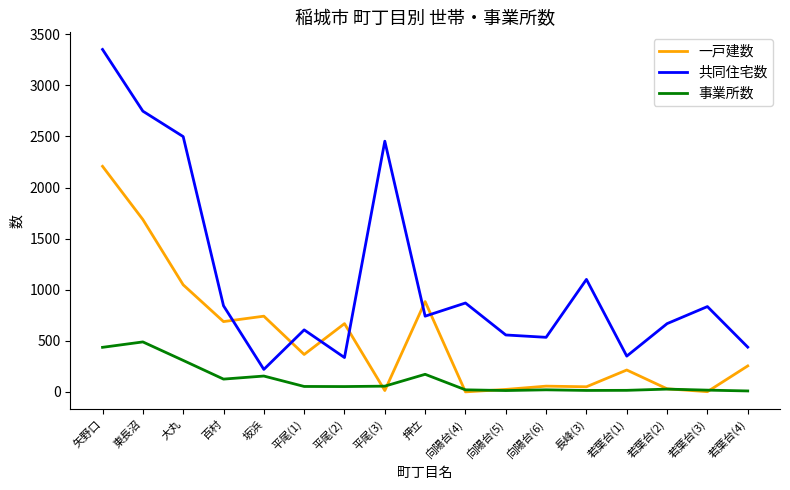

What is the sum of all 共同住宅数 values?

19153